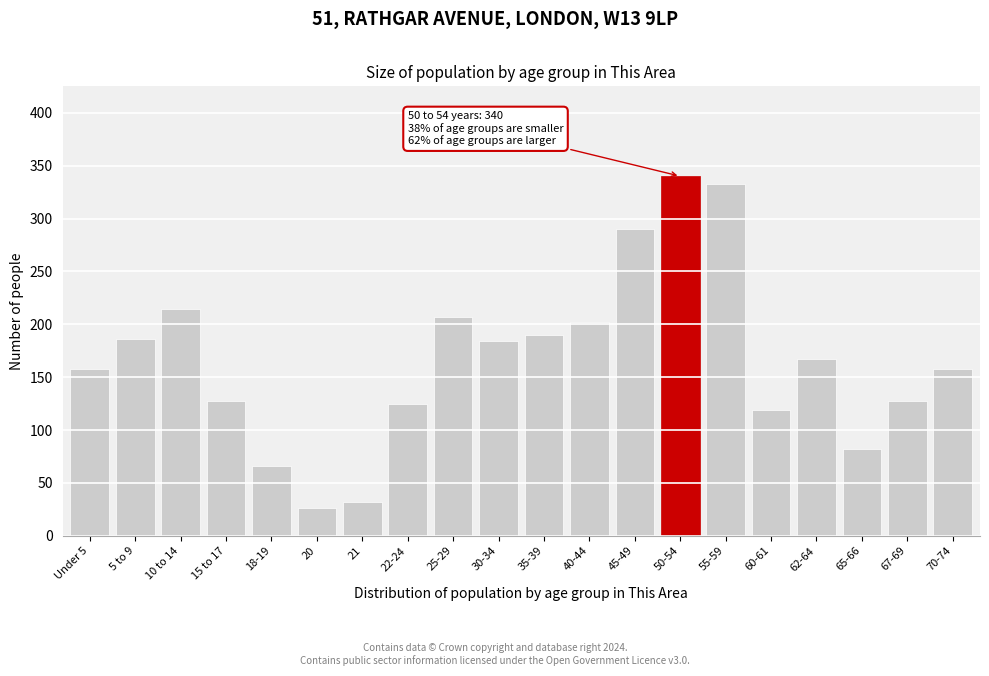

Reading left to right, transcribe all the data shown in this chart.

158	186	214	127	66	26	32	125	207	184	190	202	290	340	333	119	167	82	127	158